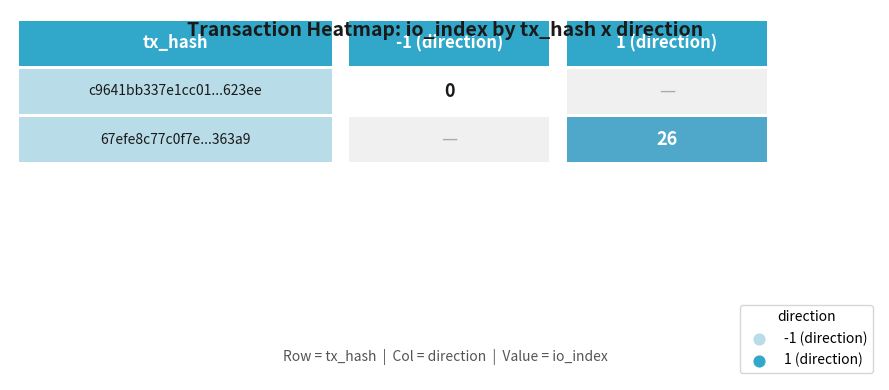

Which series has the largest total across all categories?

67efe8c77c0f7e622d92fb3dd47e048b8b363a9